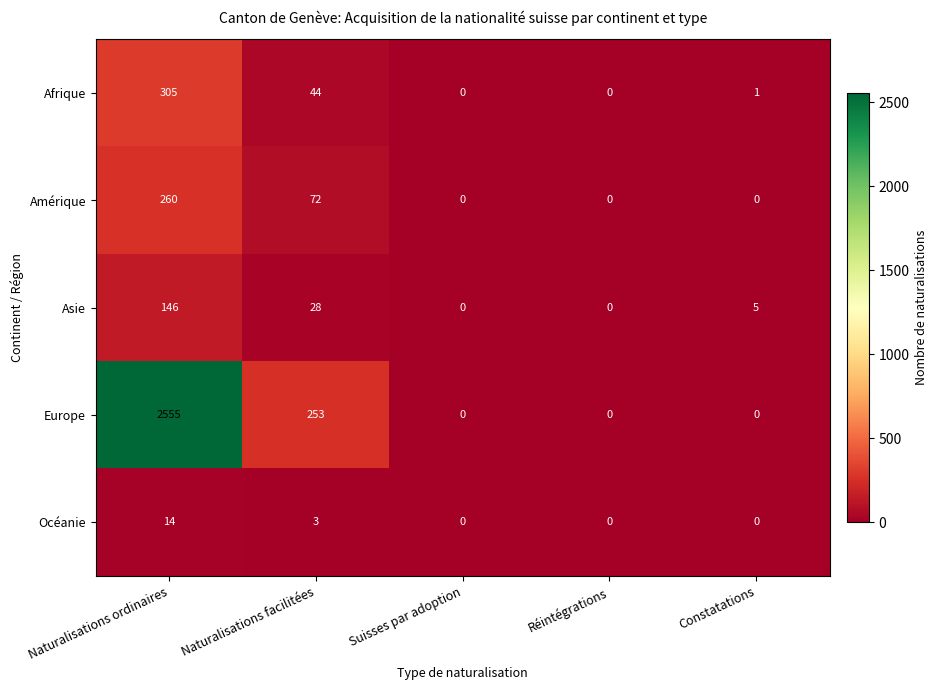

What is the difference between the maximum and minimum values in the Amérique series?

260